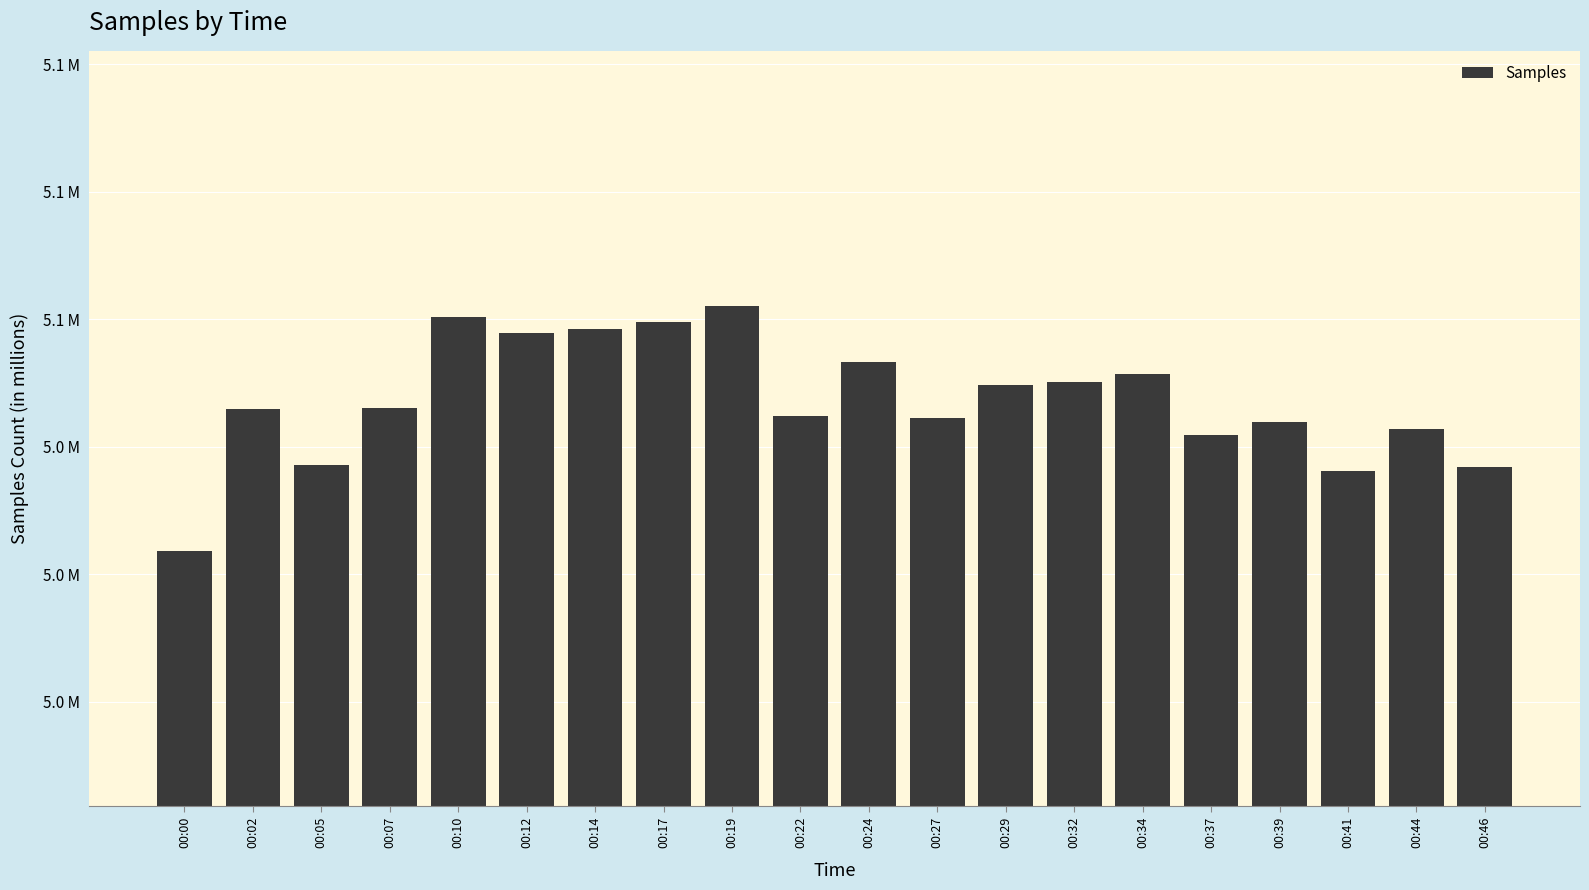

Are the bars horizontal?

No